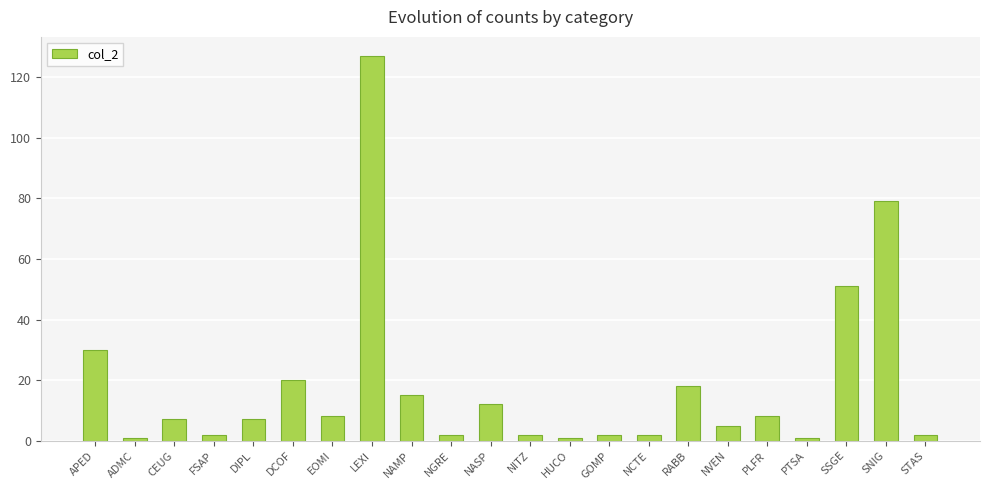

Read the value at NAMP, to the nearest 10.

20